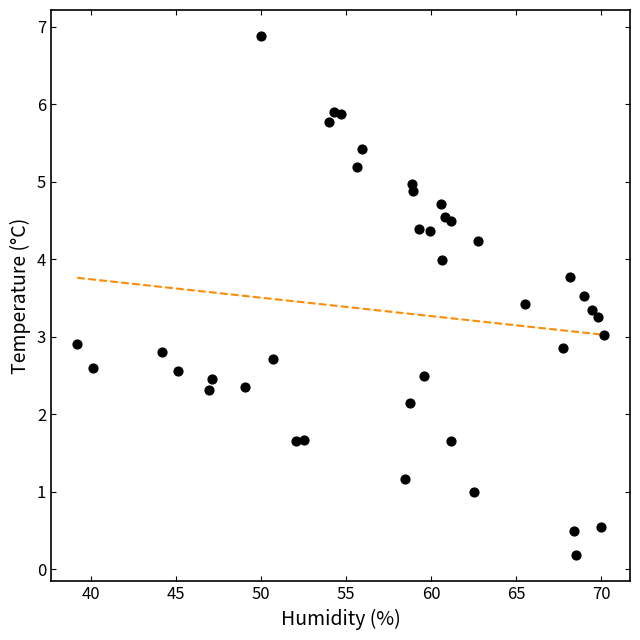

What is the range of Y values (max minus min)?

6.7